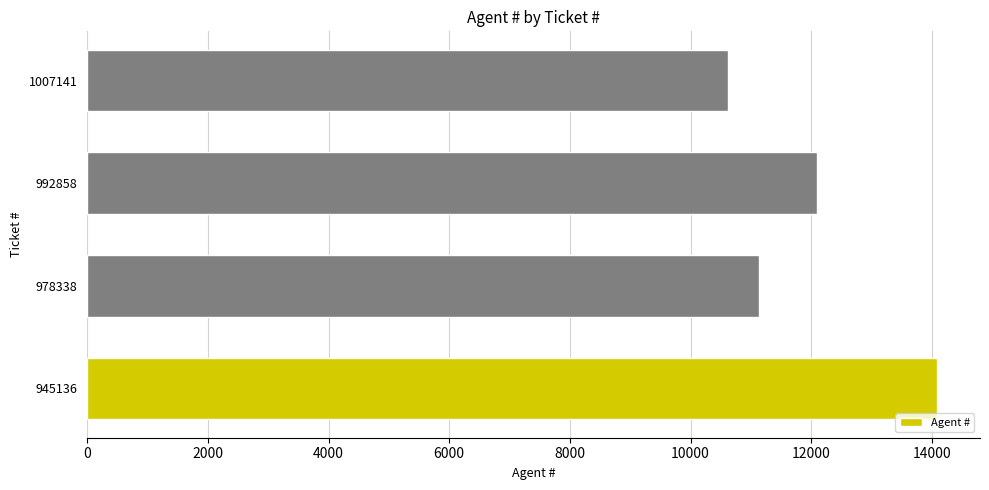

Approximately how many times larger is the value at 978338 compared to 945136?

0.8